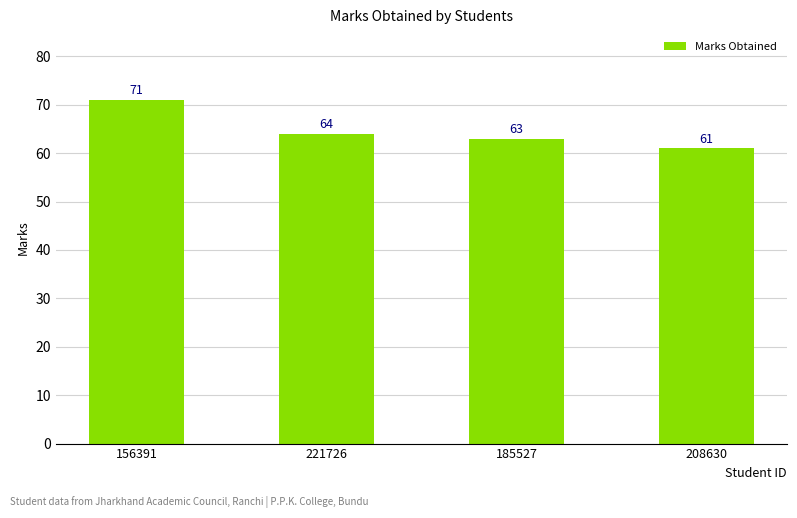

How many values are between 63 and 71?

3